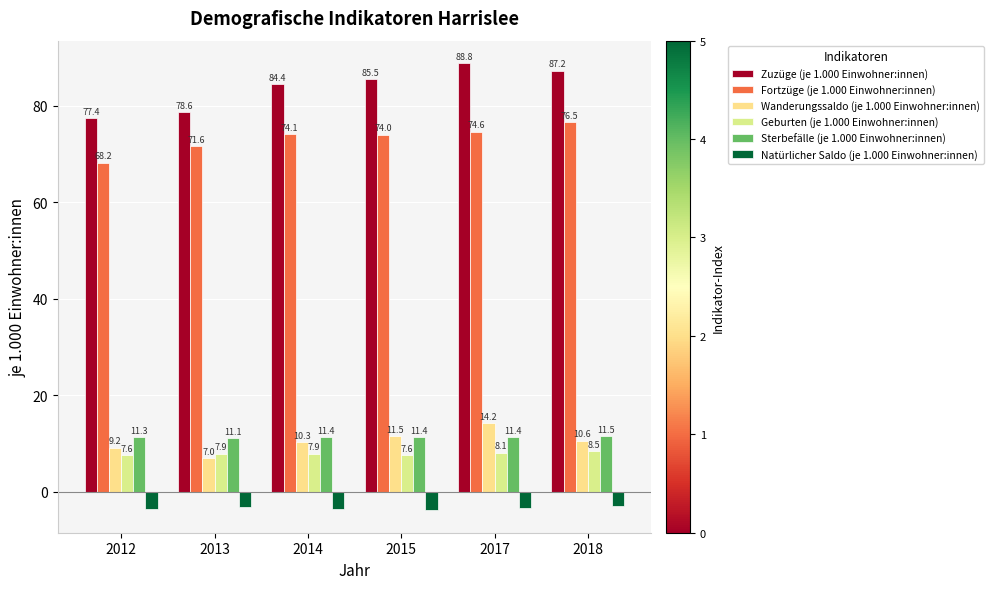

What is the sum of all Sterbefälle (je 1.000 Einwohner:innen) values?

68.1